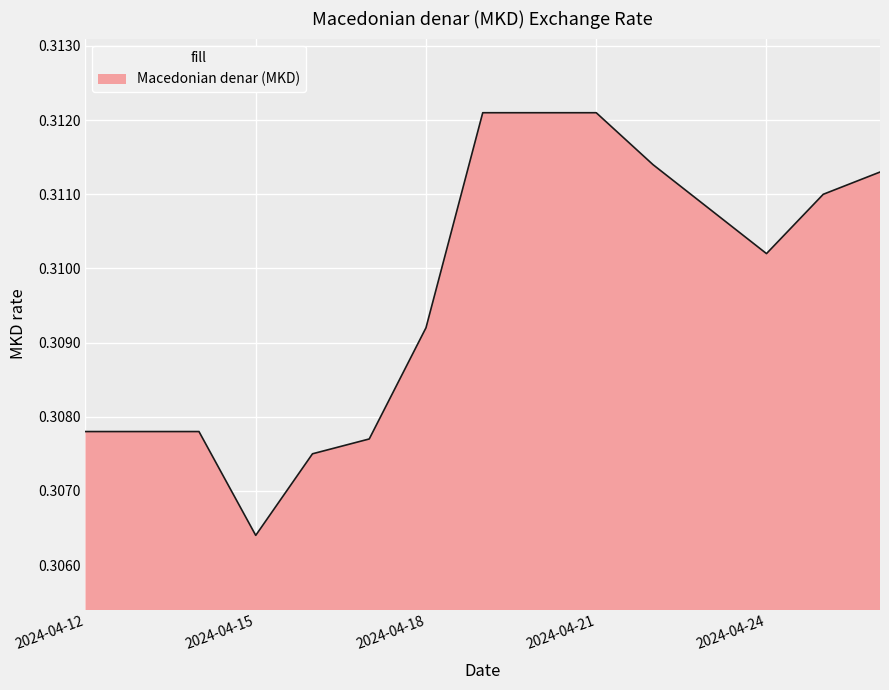

Rank the categories by value from lowest to highest.

2024-04-15, 2024-04-16, 2024-04-17, 2024-04-12, 2024-04-13, 2024-04-14, 2024-04-18, 2024-04-24, 2024-04-23, 2024-04-25, 2024-04-26, 2024-04-22, 2024-04-19, 2024-04-20, 2024-04-21